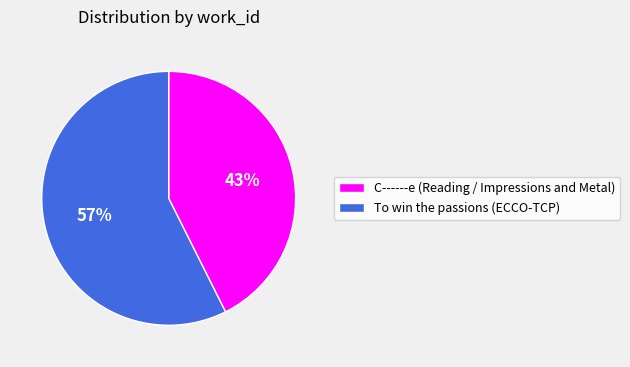

What percentage is the C------e (Reading / Impressions and Metal) slice, to the nearest percent?

43%